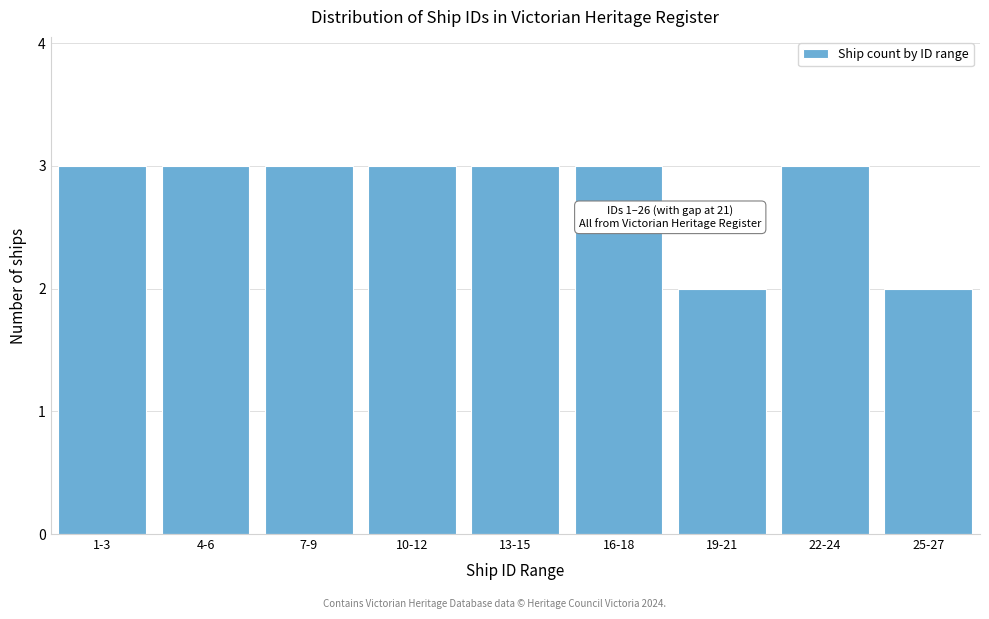

Reading left to right, extract all data points from this chart.

1-3=3	4-6=3	7-9=3	10-12=3	13-15=3	16-18=3	19-21=2	22-24=3	25-27=2